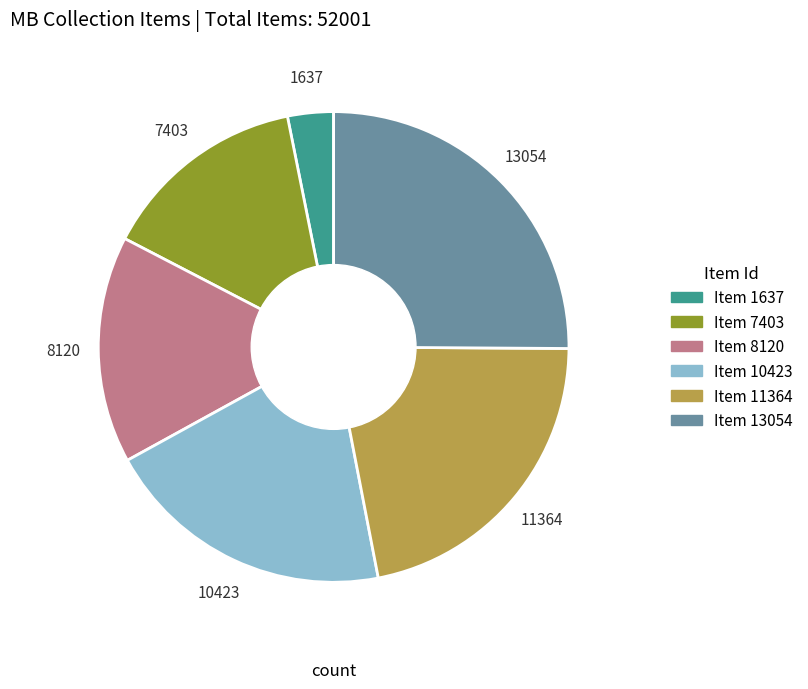

The Item 1637 slice represents 18% of the pie. True or false?

False